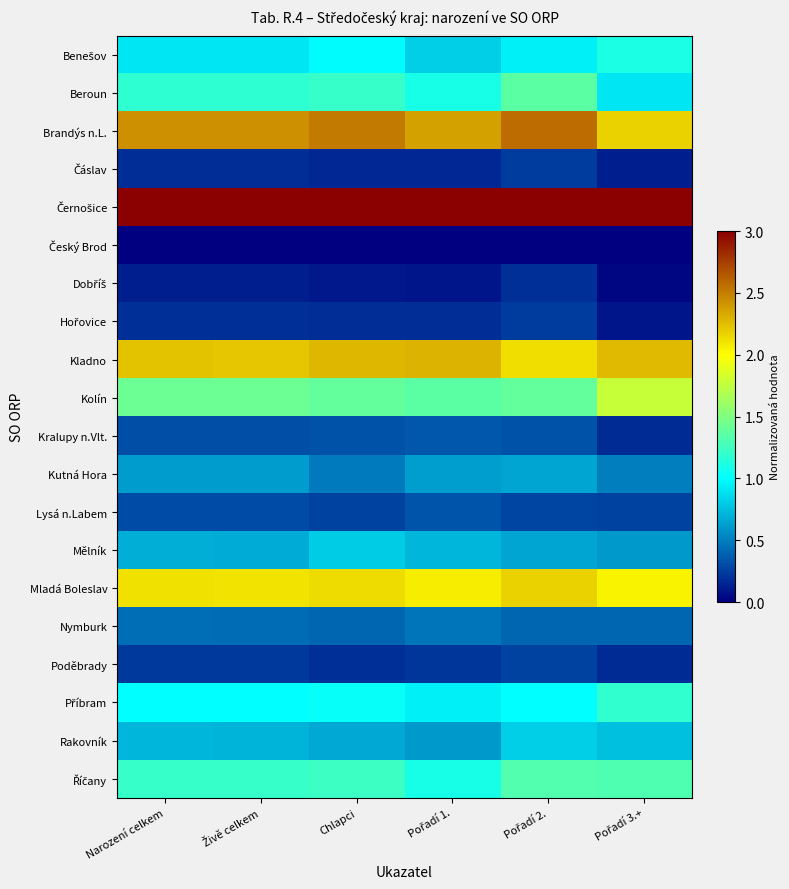

Which series has the largest total across all categories?

Černošice